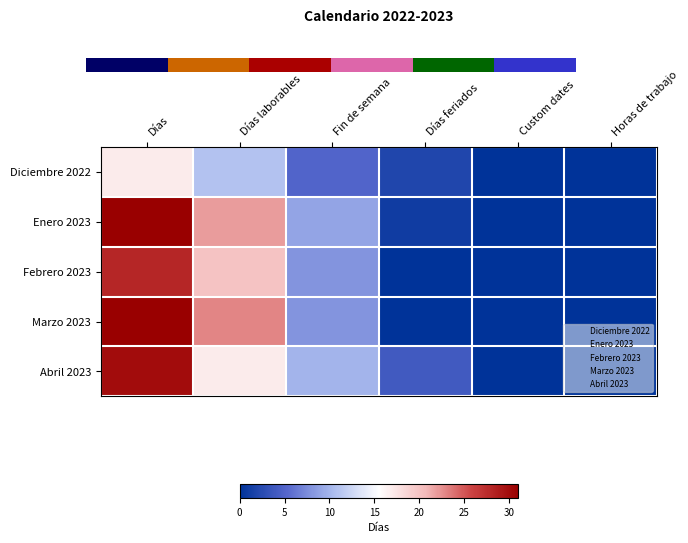

Where is Enero 2023 nearest to the value 15?

Fin de semana